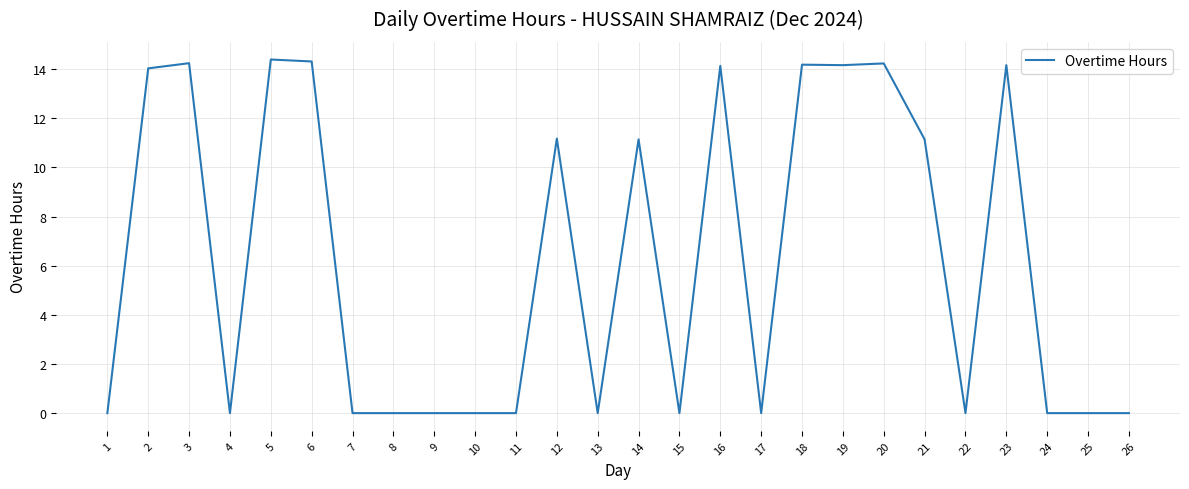

How many lines are shown in the chart?

1